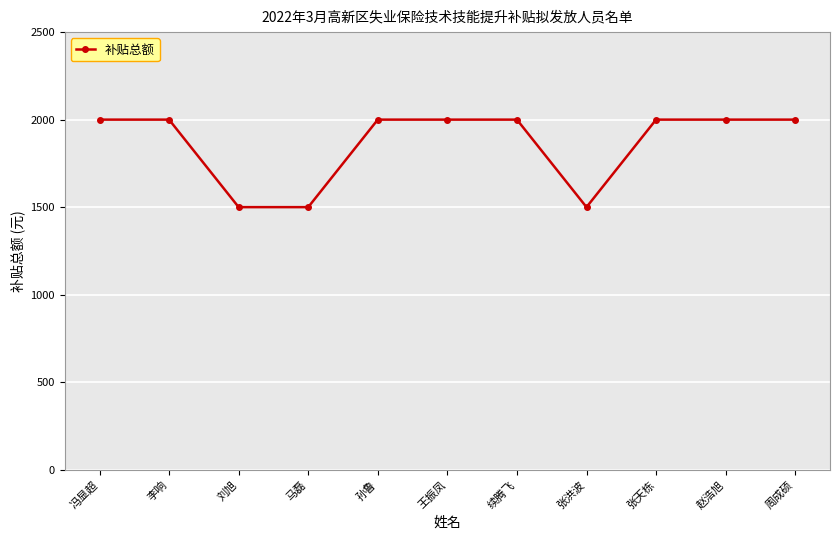

What is the difference between the maximum and second lowest values?

500